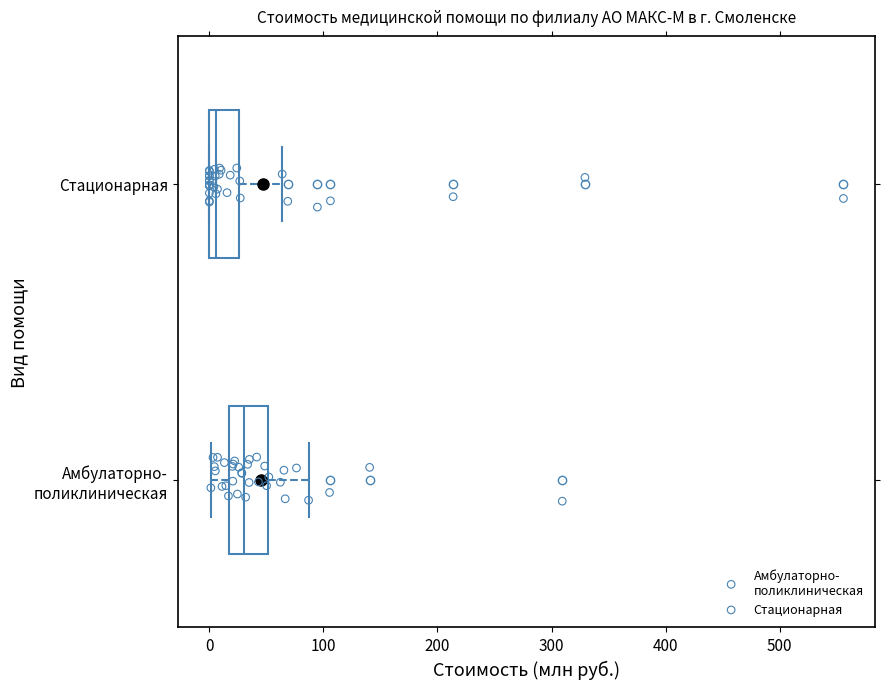

Reading bottom to top, read every box against the x-axis: the position of its median line, the range the box covers, and the ends of its whiskers. The values are not printed on the chart, so give them approximately, as read against the axis.

Амбулаторно- поликлиническая: median 30, box 20 to 50, whiskers 0 to 90
Стационарная: median 10, box 0 to 30, whiskers 0 to 60